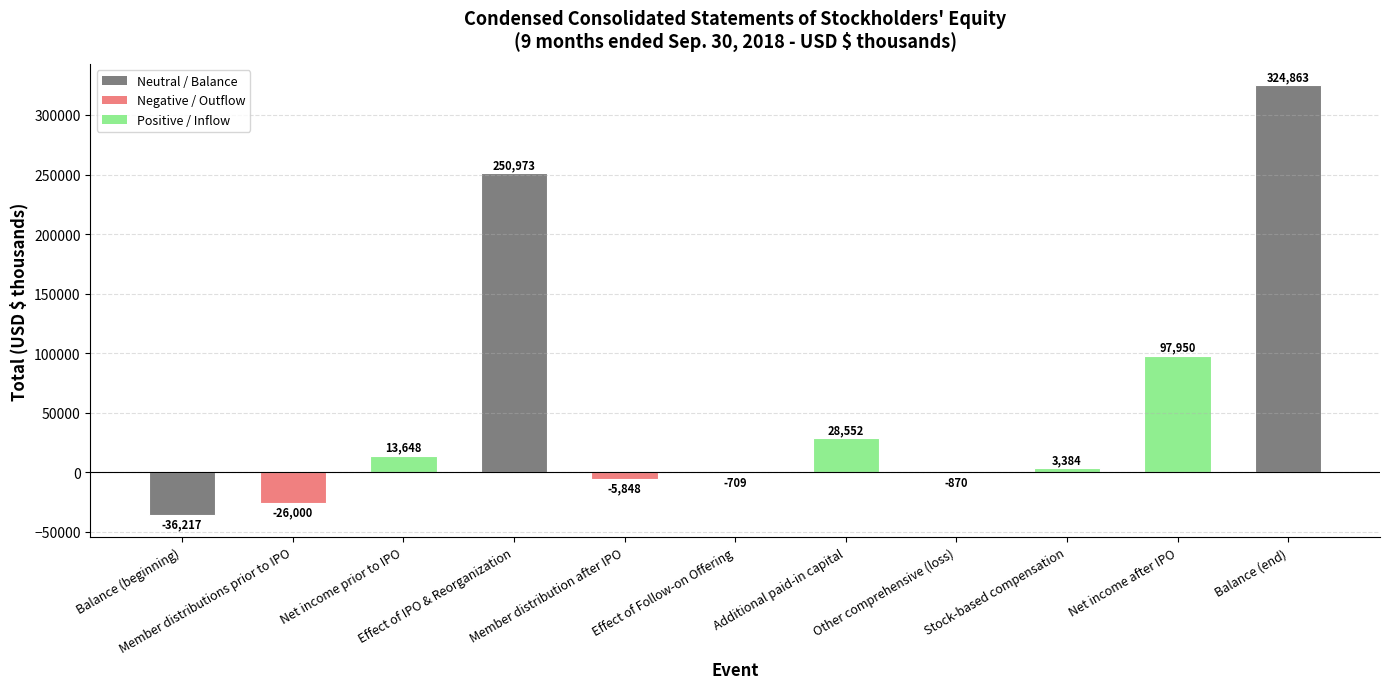

What is the sum of all values?

649726